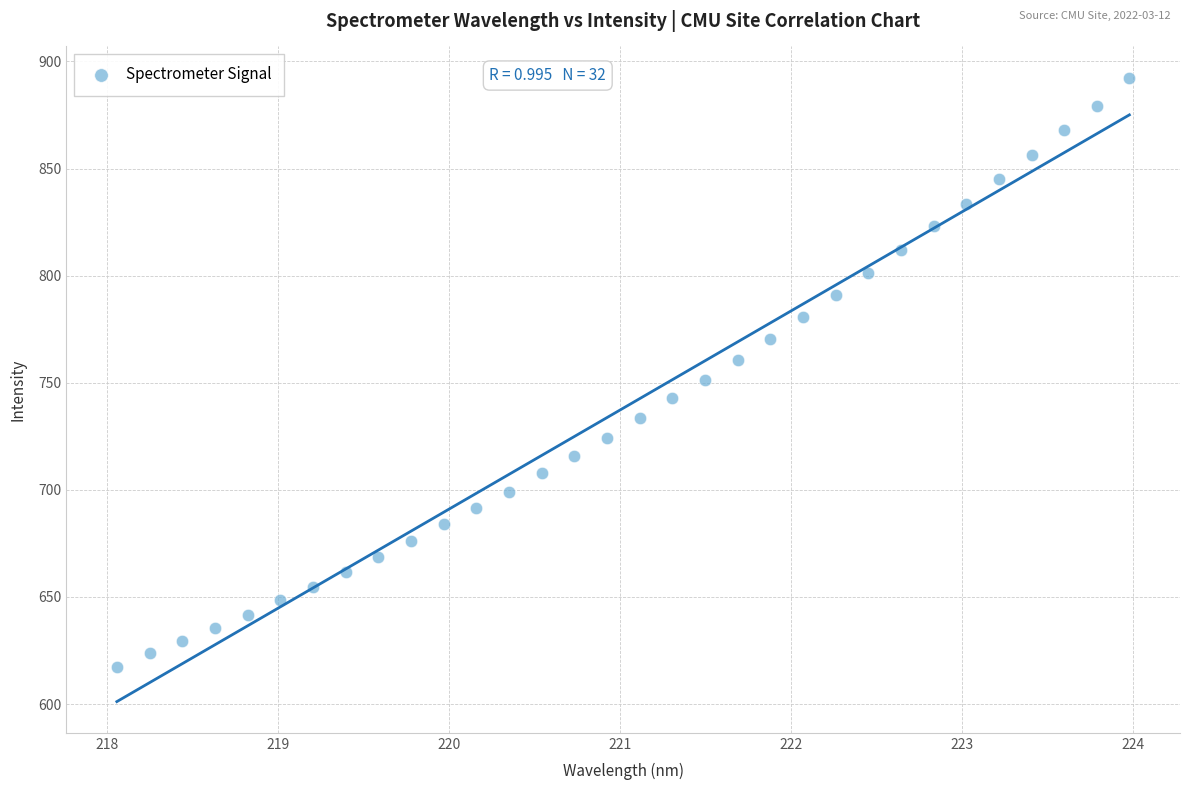

What is the range of X values (max minus min)?

5.9